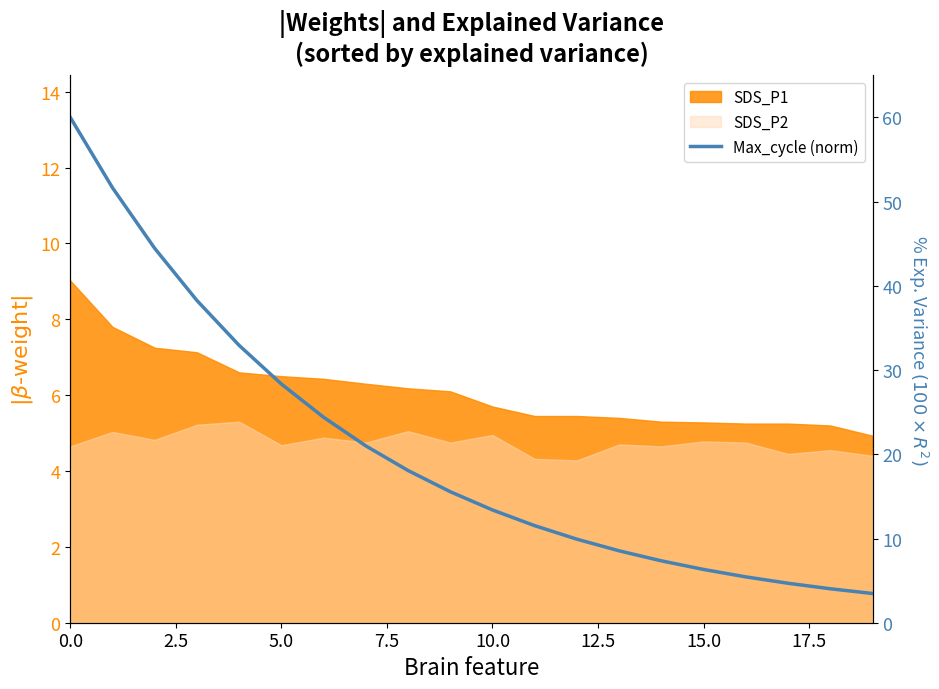

What is the difference between the second highest and second lowest values?

47.6